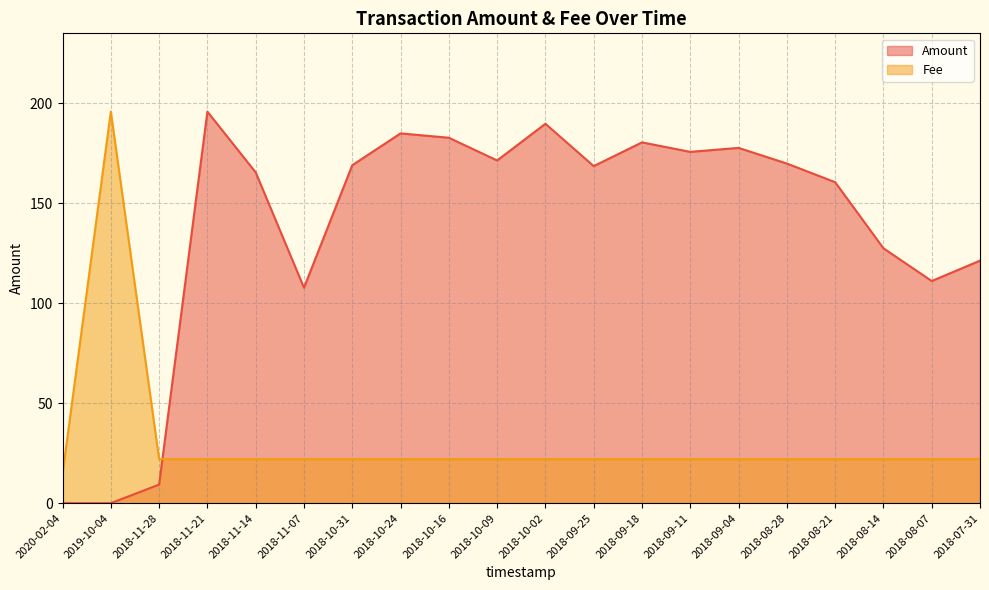

How many lines are shown in the chart?

2